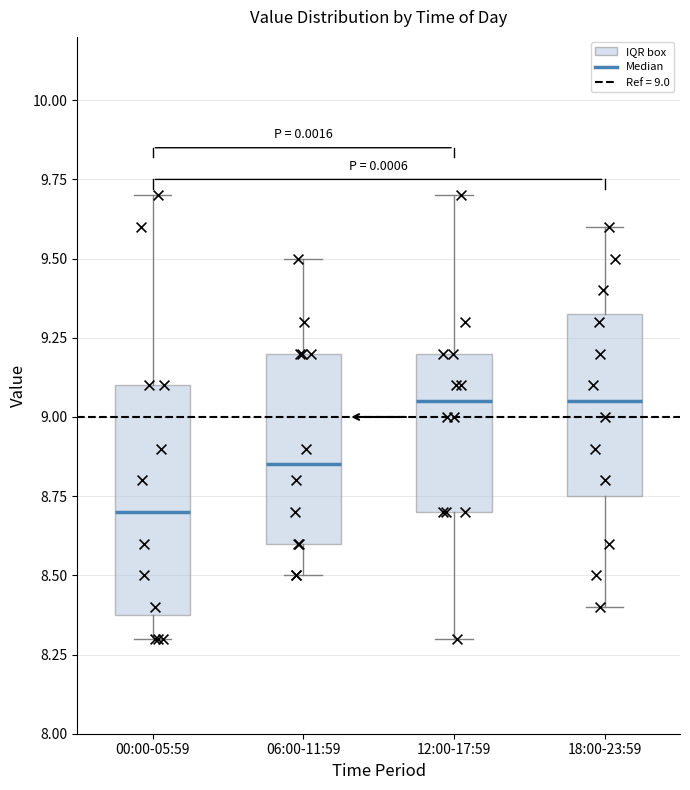

Reading left to right, transcribe this box plot: for each box, give where its median line is, the range the box spans, and where its two whiskers end, as read against the y-axis. The values are not printed on the chart, so give them approximately, as read against the axis.

00:00-05:59: median 8.70, box 8.40 to 9.10, whiskers 8.30 to 9.70
06:00-11:59: median 8.85, box 8.60 to 9.20, whiskers 8.50 to 9.50
12:00-17:59: median 9.05, box 8.70 to 9.20, whiskers 8.30 to 9.70
18:00-23:59: median 9.05, box 8.75 to 9.35, whiskers 8.40 to 9.60